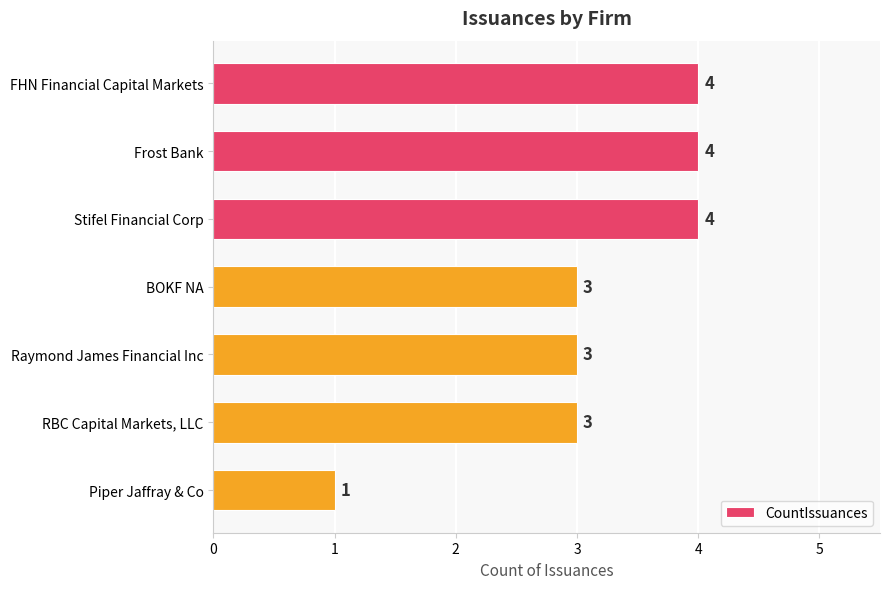

What is the sum of all values?

22